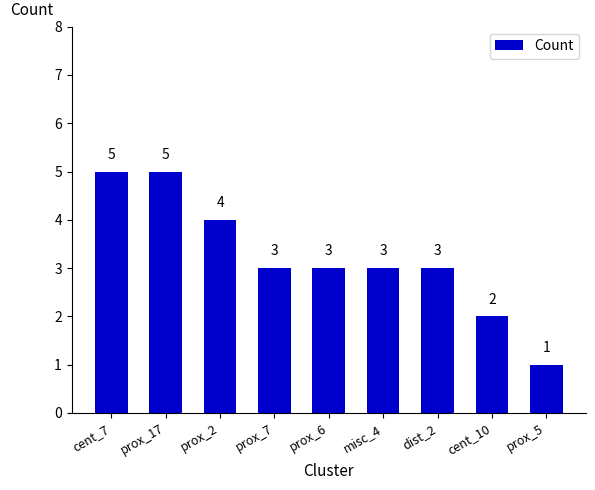

Count the number of categories in the chart.

9